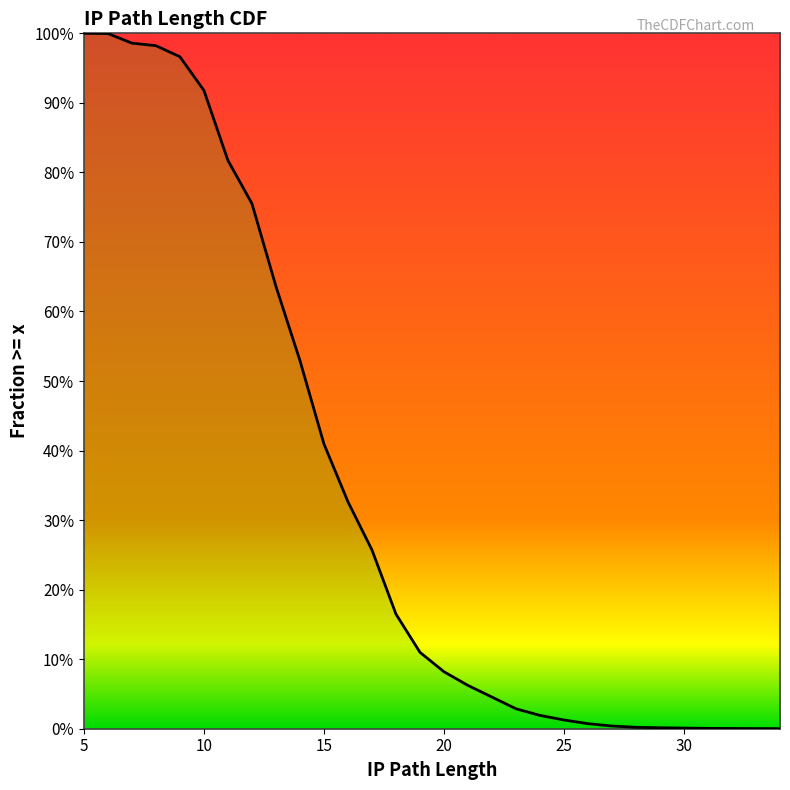

How many values are above zero?

29